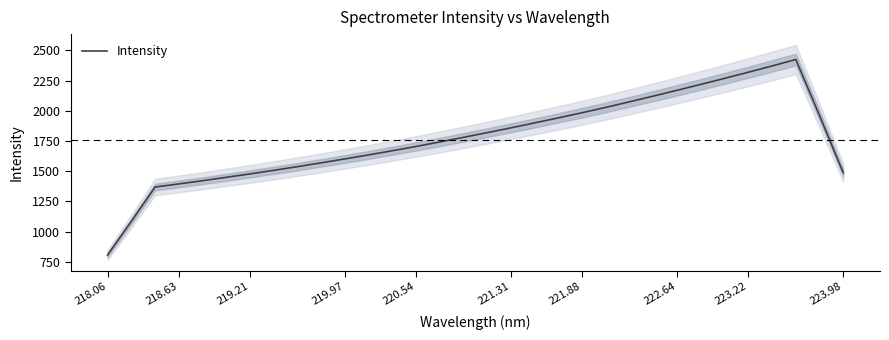

Which category has the lowest value in the Intensity series?

218.06